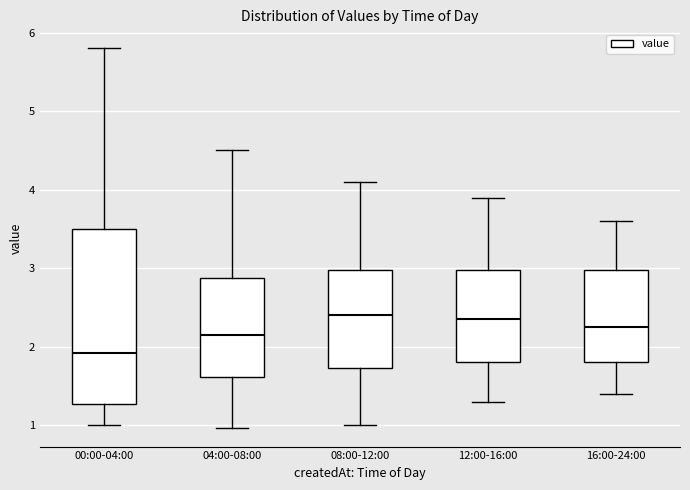

Reading left to right, transcribe this box plot: for each box, give where its median line is, the range the box spans, and where its two whiskers end, as read against the y-axis. The values are not printed on the chart, so give them approximately, as read against the axis.

00:00-04:00: median 1.9, box 1.3 to 3.5, whiskers 1.0 to 5.8
04:00-08:00: median 2.2, box 1.6 to 2.9, whiskers 1.0 to 4.5
08:00-12:00: median 2.4, box 1.7 to 3.0, whiskers 1.0 to 4.1
12:00-16:00: median 2.4, box 1.8 to 3.0, whiskers 1.3 to 3.9
16:00-24:00: median 2.3, box 1.8 to 3.0, whiskers 1.4 to 3.6